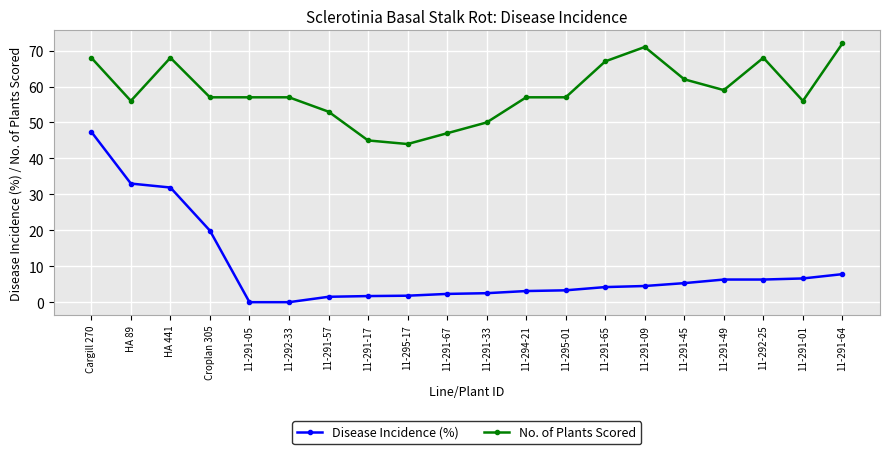

What is the total value across all series at 11-295-01?

60.3